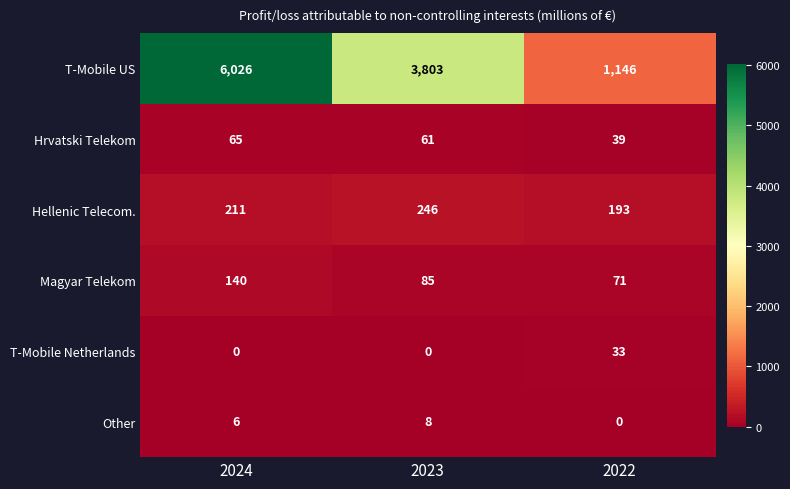

At which label is Hellenic Telecom. closest to 219?

2024